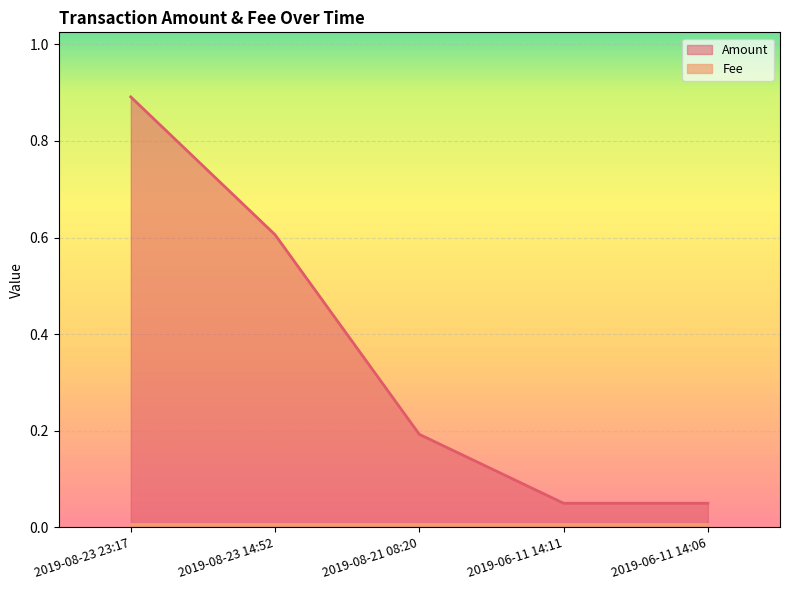

Is it true that the value at 2019-06-11 14:06 is 0.1?

True